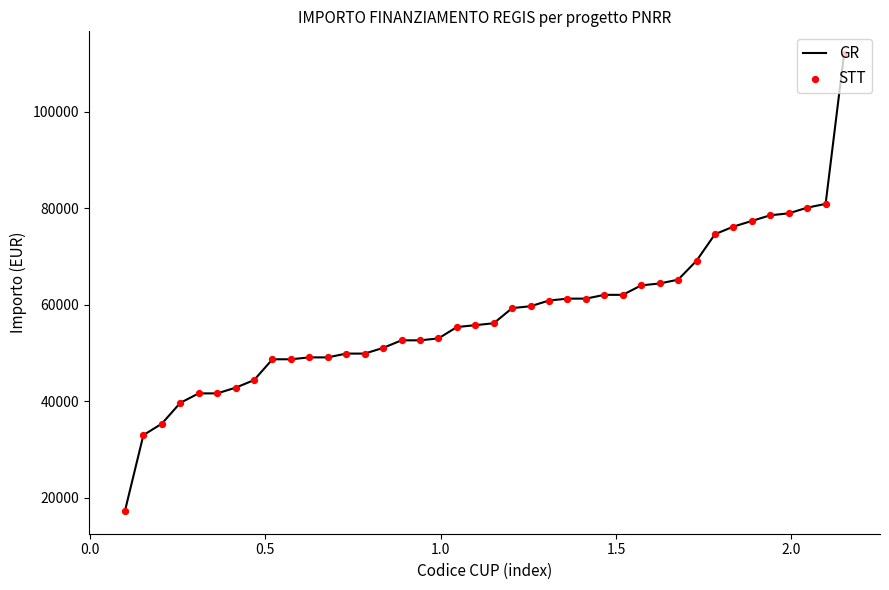

What is the smallest value displayed?

17283.4